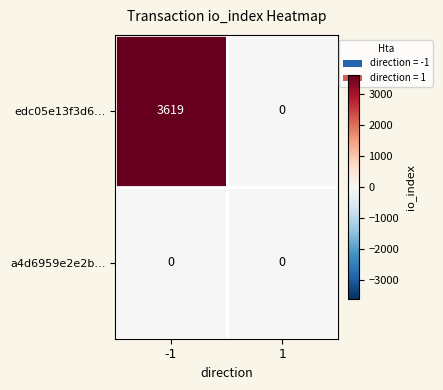

Which series has the widest spread of values?

edc05e13f3d6…